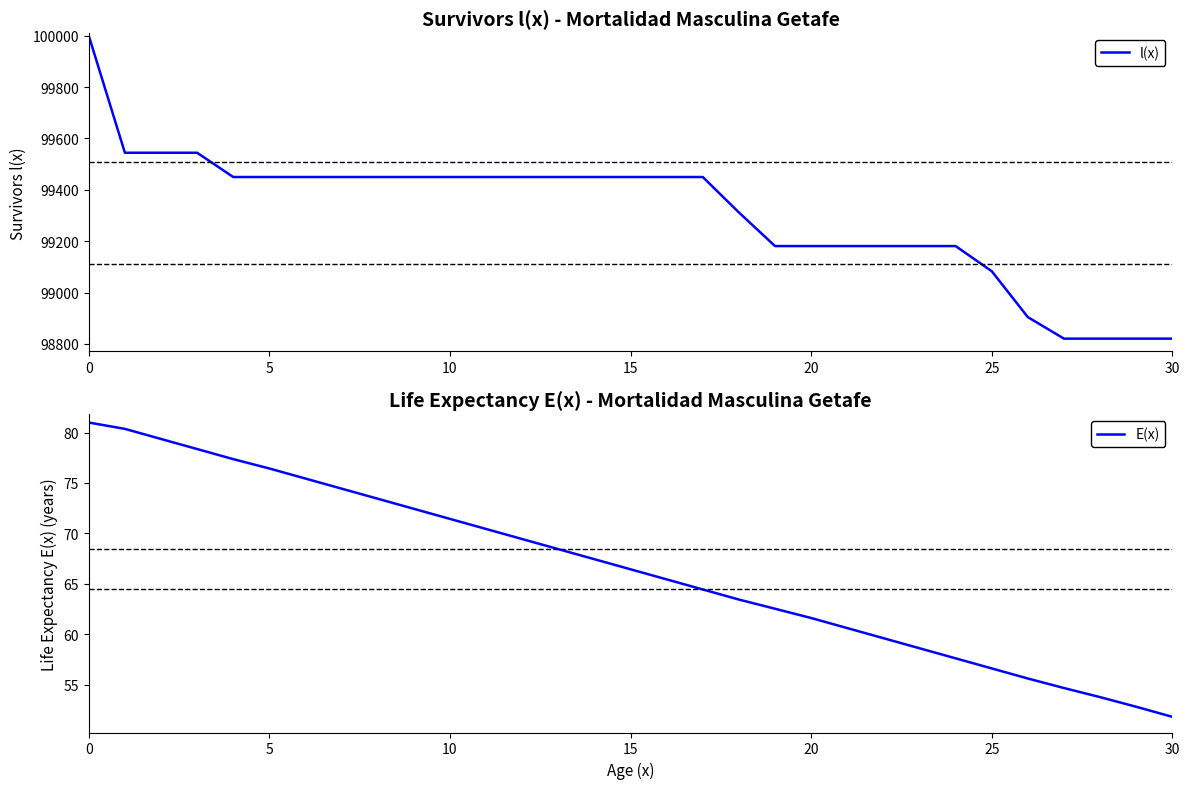

Which category has the lowest value in the E(x) series?

30